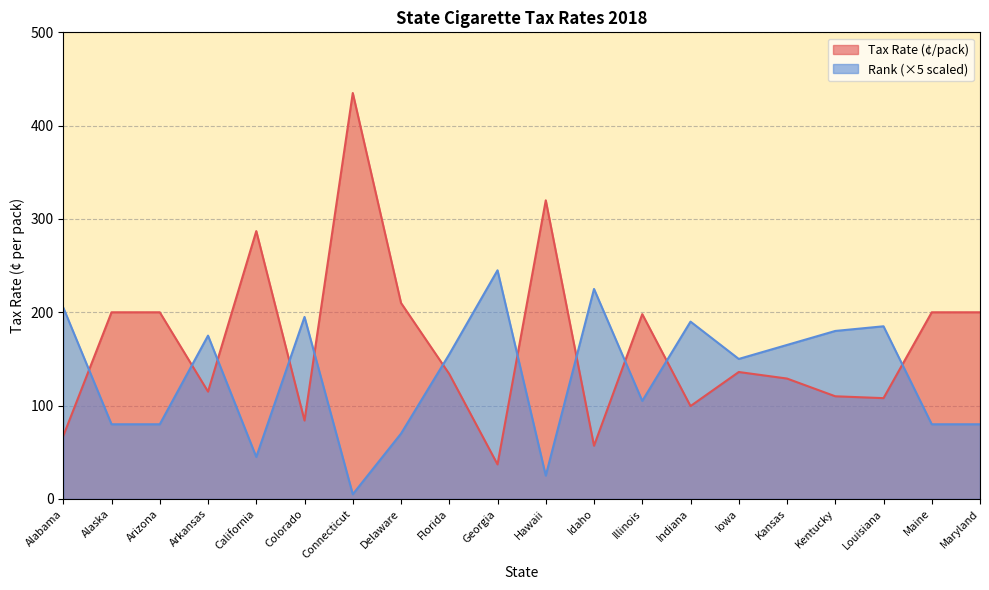

How many distinct data groups are displayed?

2